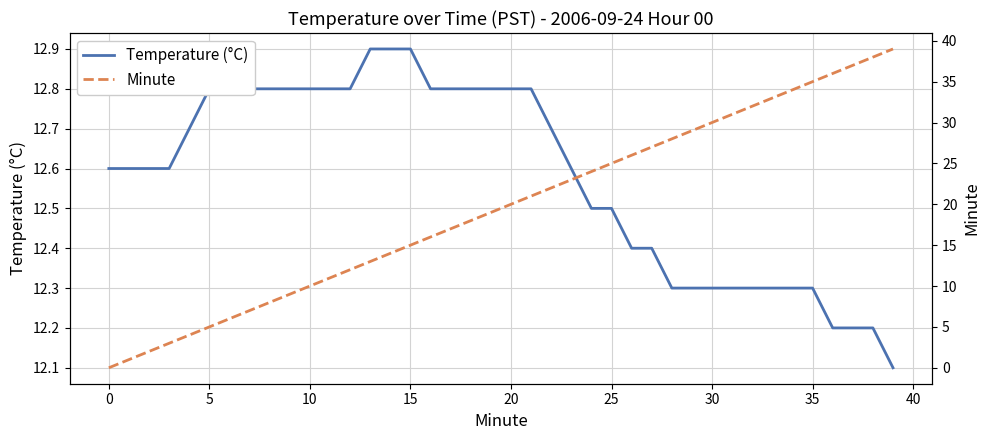

How many intersections are there between Temperature (°C) and Minute?

1